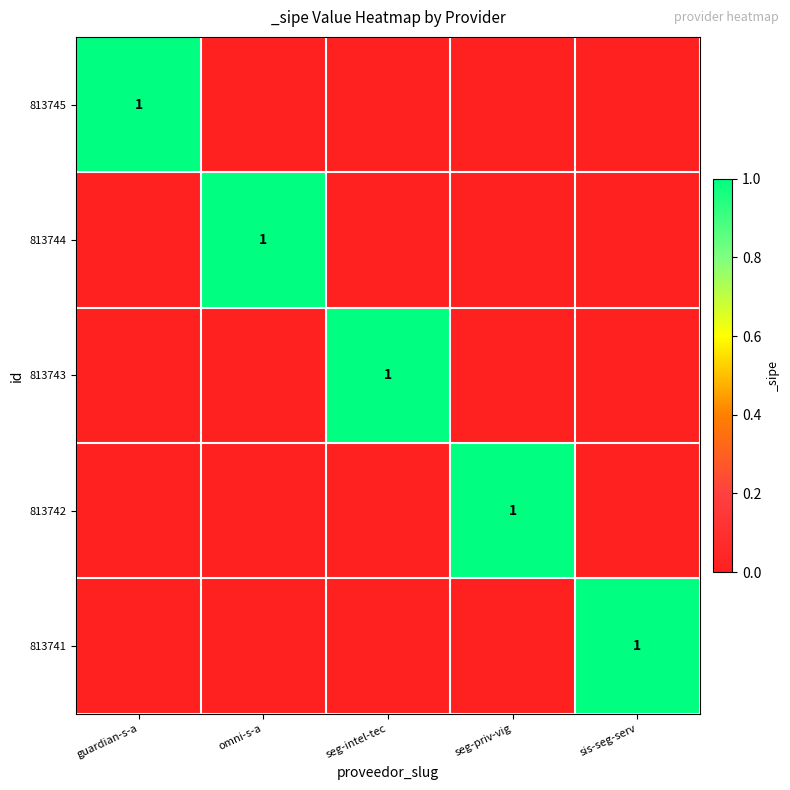

Where is 813744 nearest to the value 0?

guardian-s-a